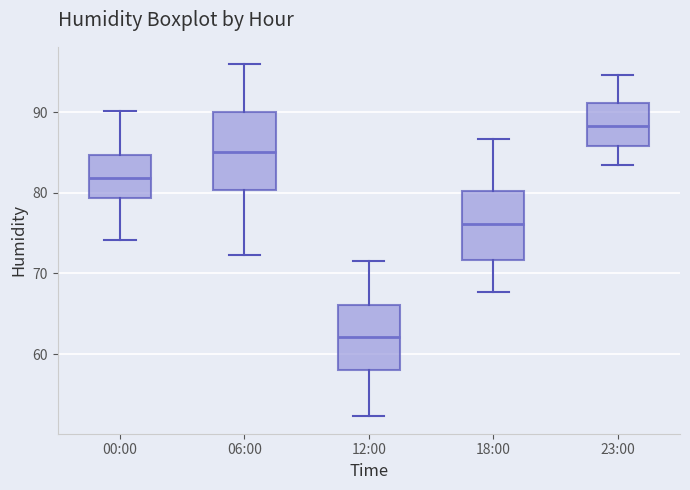

Reading left to right, transcribe this box plot: for each box, give where its median line is, the range the box spans, and where its two whiskers end, as read against the y-axis. The values are not printed on the chart, so give them approximately, as read against the axis.

00:00: median 82, box 79 to 85, whiskers 74 to 90
06:00: median 85, box 80 to 90, whiskers 72 to 96
12:00: median 62, box 58 to 66, whiskers 52 to 72
18:00: median 76, box 72 to 80, whiskers 68 to 87
23:00: median 88, box 86 to 91, whiskers 83 to 95